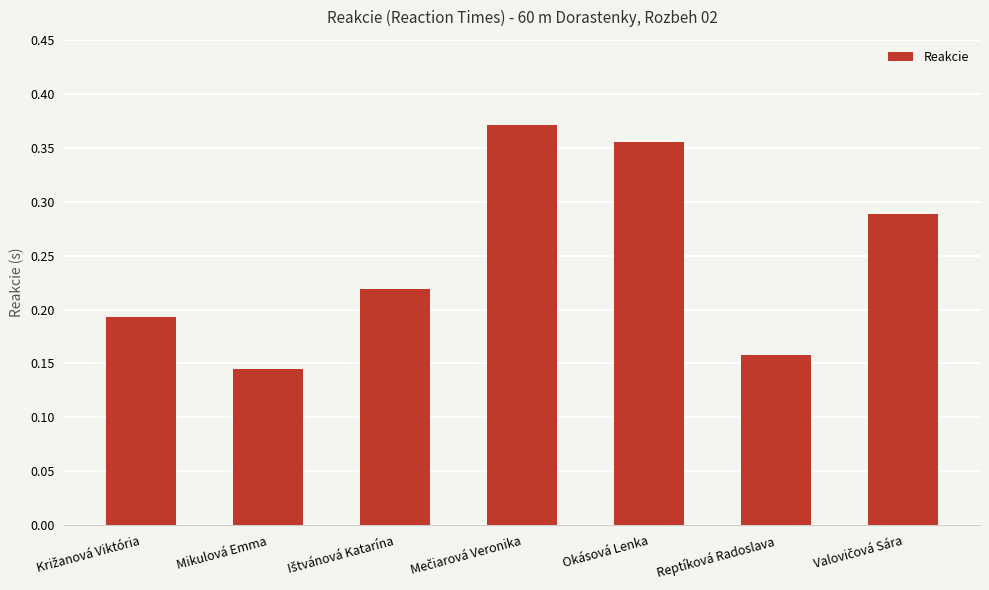

How many bars are there in total?

7